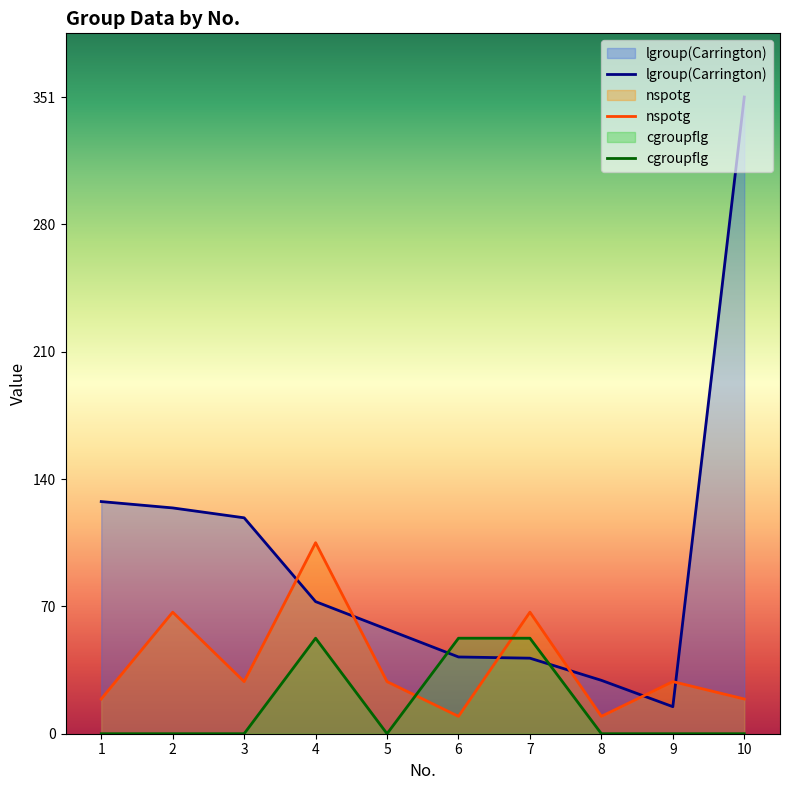

Read the lgroup(Carrington) value at 3.

119.1